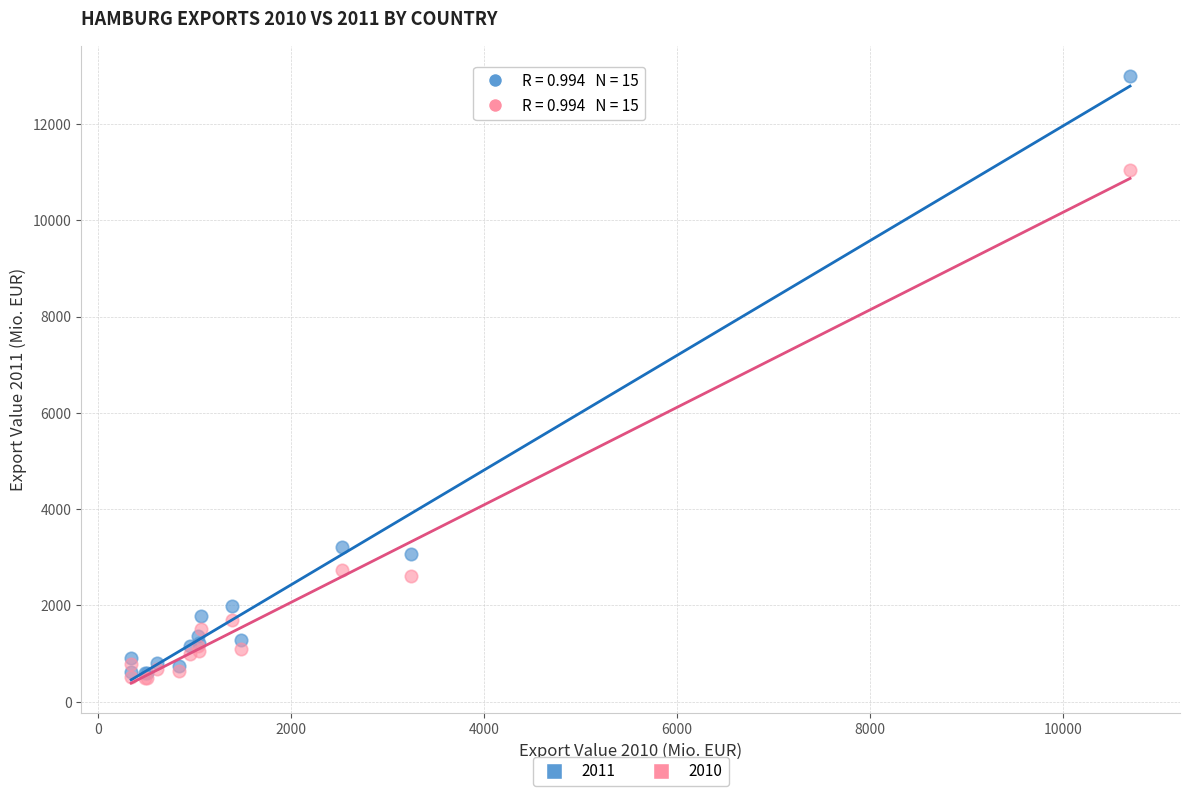

Across all series, what Y value is closest to 6748?

3221.3